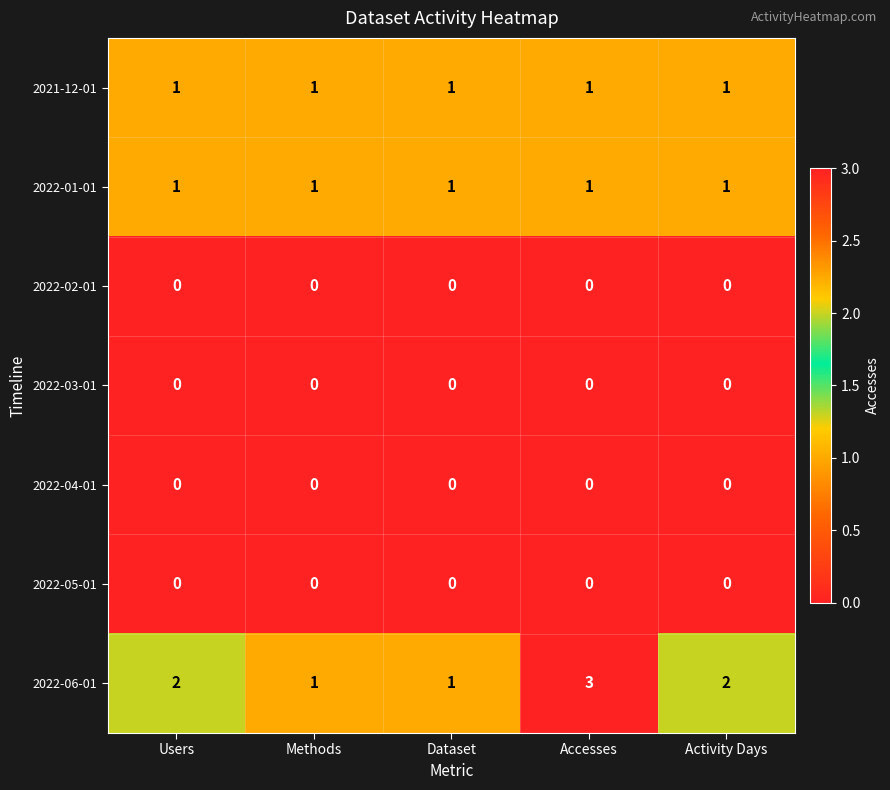

Between Users and Methods, which series saw the biggest shift?

2022-06-01